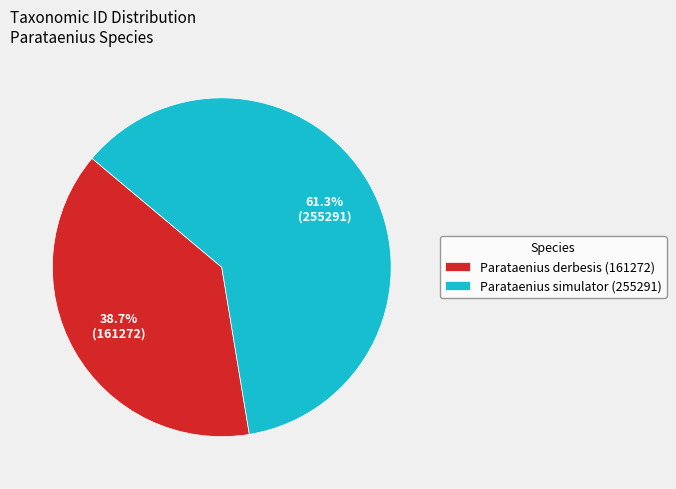

Which slice is the largest?

Parataenius simulator (255291)